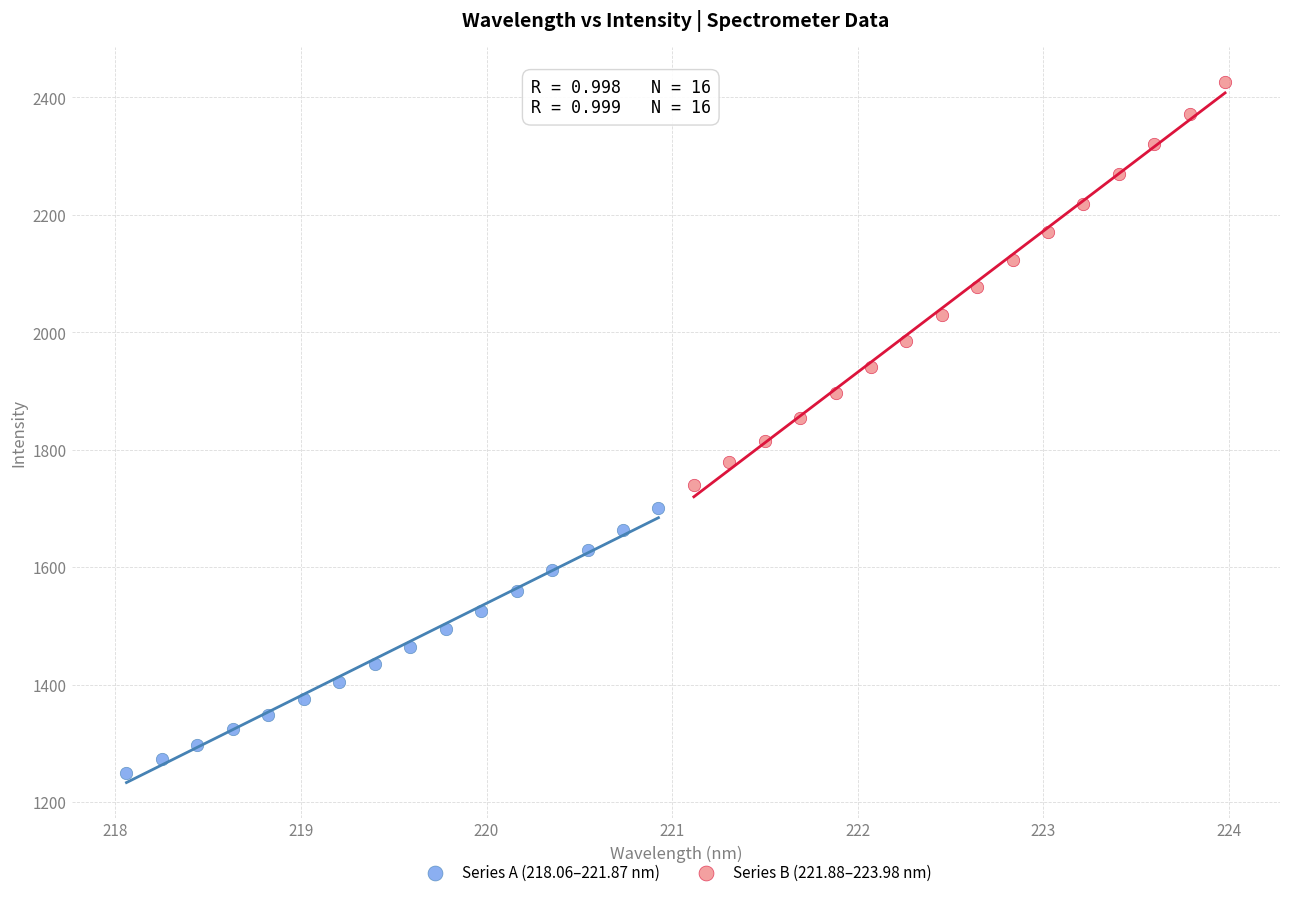

What are all the series names shown in the legend?

Series A (218.06–221.87 nm), Series B (221.88–223.98 nm)